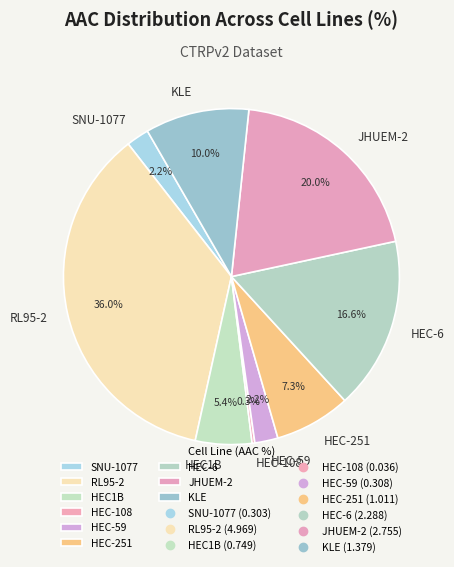

To the nearest percent, what is the average slice percentage?

11%